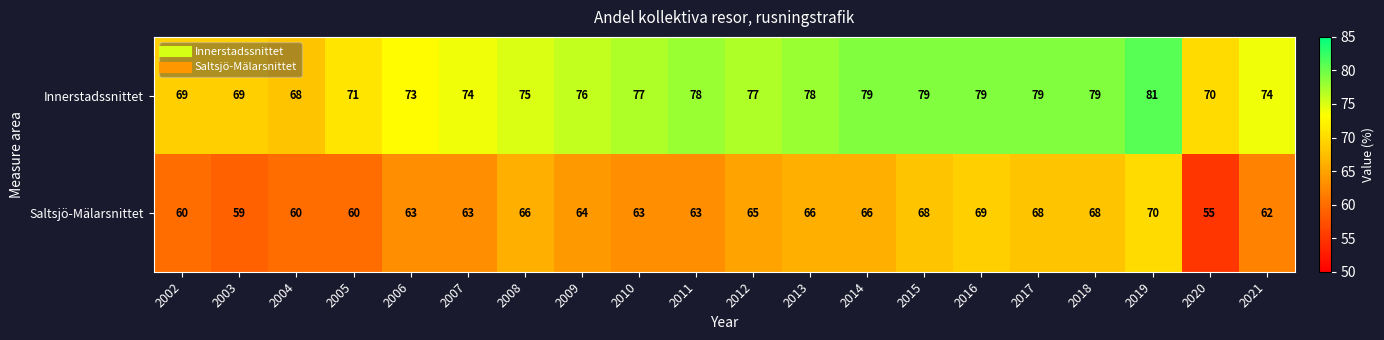

Rank the series by their average value, from highest to lowest.

Innerstadssnittet, Saltsjö-Mälarsnittet